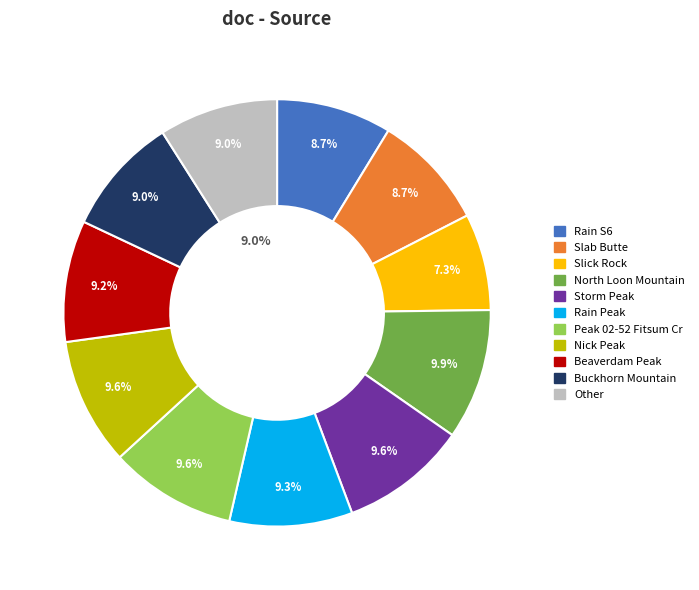

Is Other the majority of the pie?

No